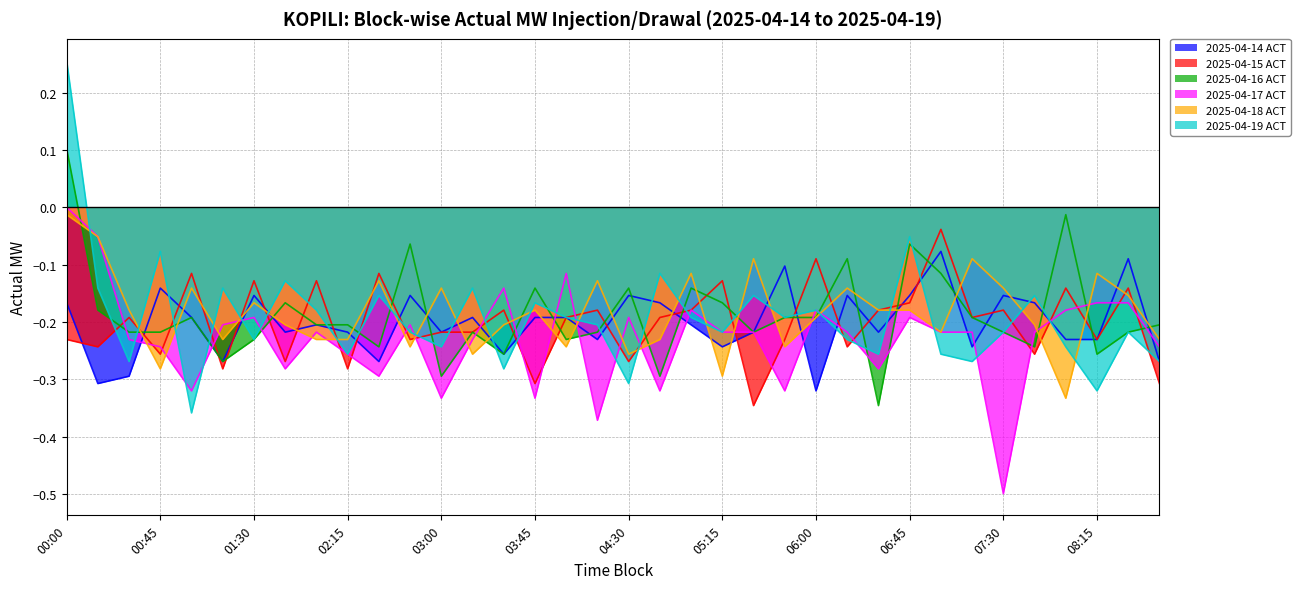

At how many categories does at least one series exceed 0?

1